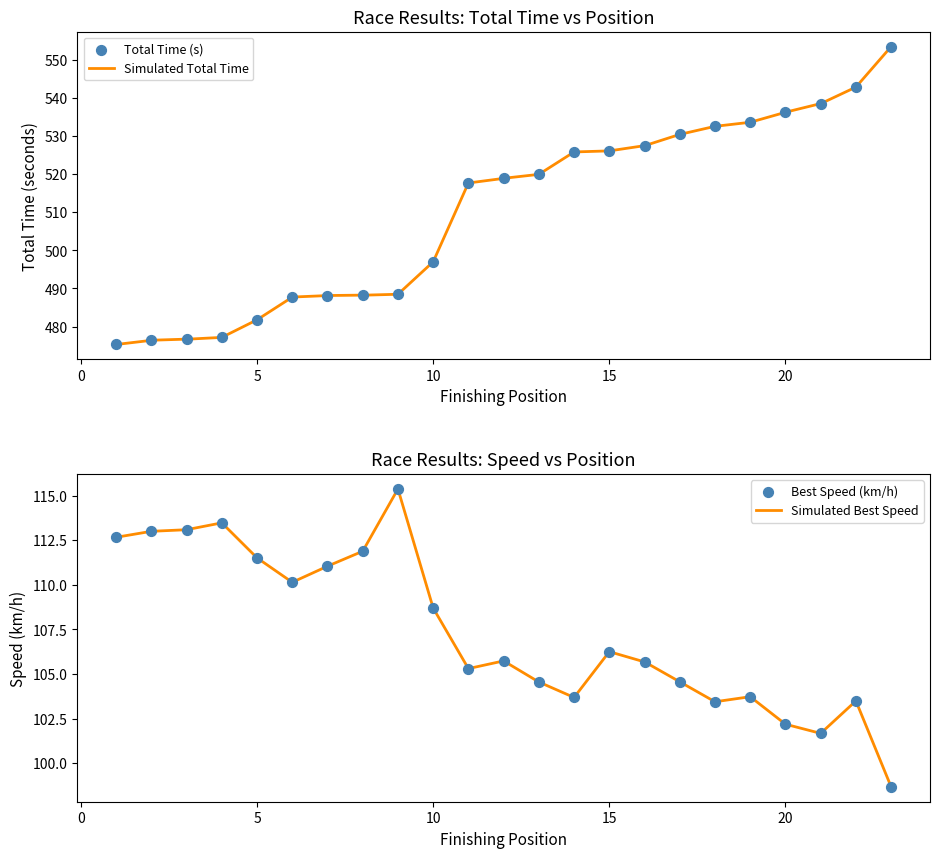

At which category is the sum across all series the highest?

23